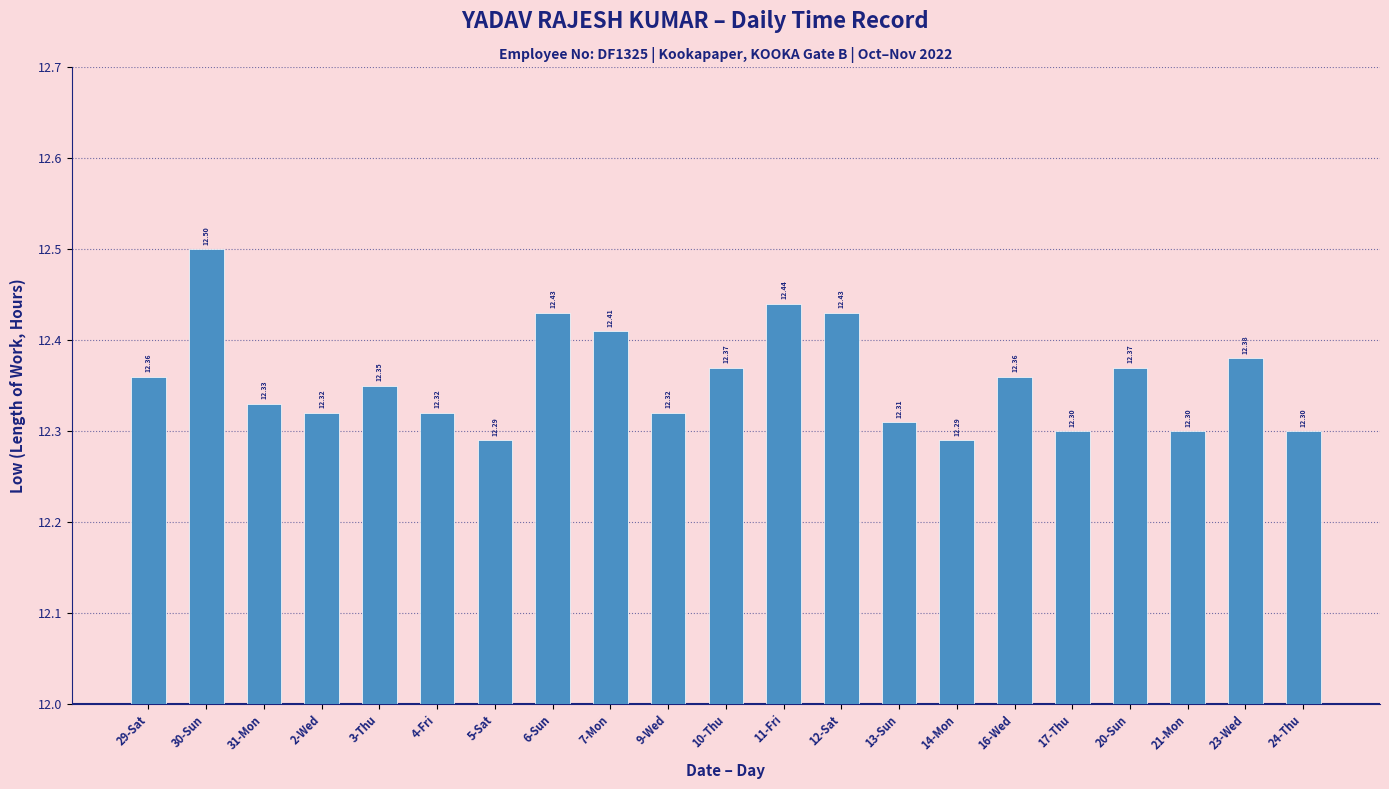

Does the chart contain stacked bars?

No